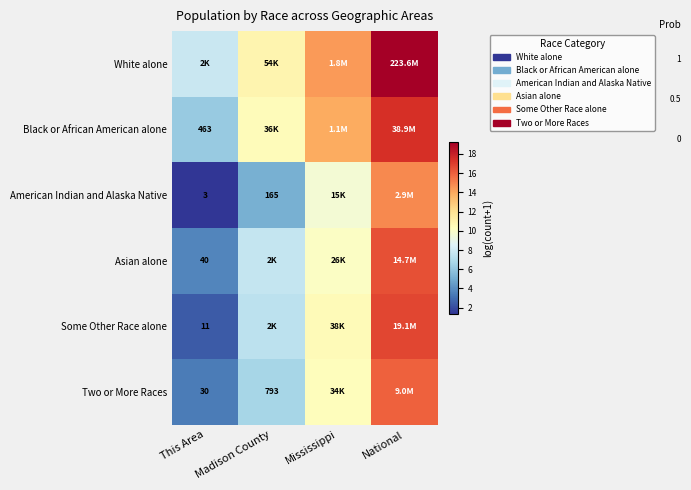

Which series has the largest total across all categories?

White alone